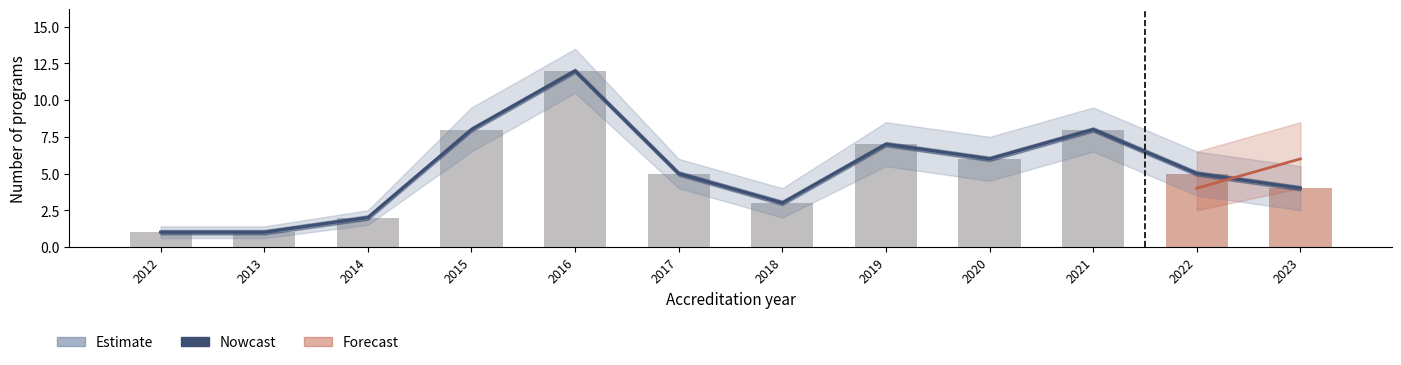

List the labels in order of value, largest first.

2016, 2015, 2021, 2019, 2020, 2017, 2022, 2023, 2018, 2014, 2012, 2013